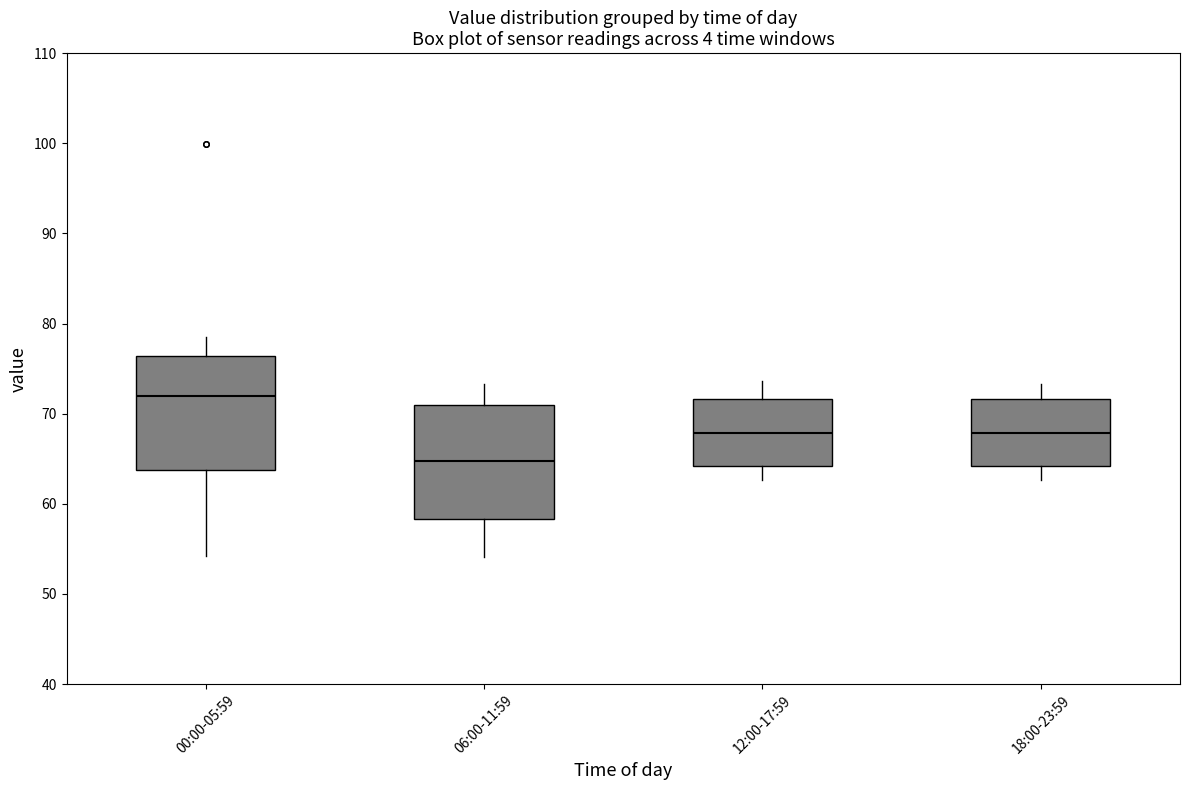

Reading left to right, read every box against the y-axis: the position of its median line, the range the box covers, and the ends of its whiskers. The values are not printed on the chart, so give them approximately, as read against the axis.

00:00-05:59: median 72, box 64 to 76, whiskers 54 to 79
06:00-11:59: median 65, box 58 to 71, whiskers 54 to 73
12:00-17:59: median 68, box 64 to 72, whiskers 63 to 74
18:00-23:59: median 68, box 64 to 72, whiskers 63 to 73